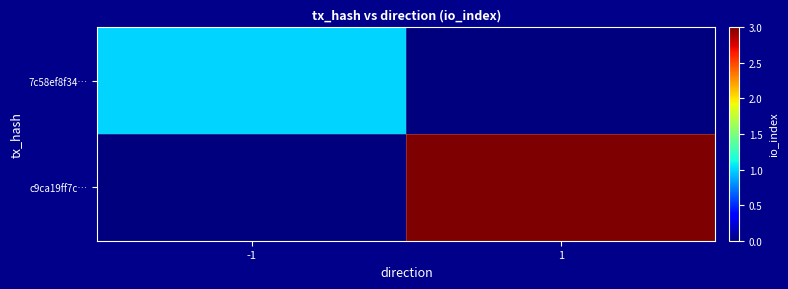

Between -1 and 1, which series saw the biggest shift?

c9ca19ff7c…